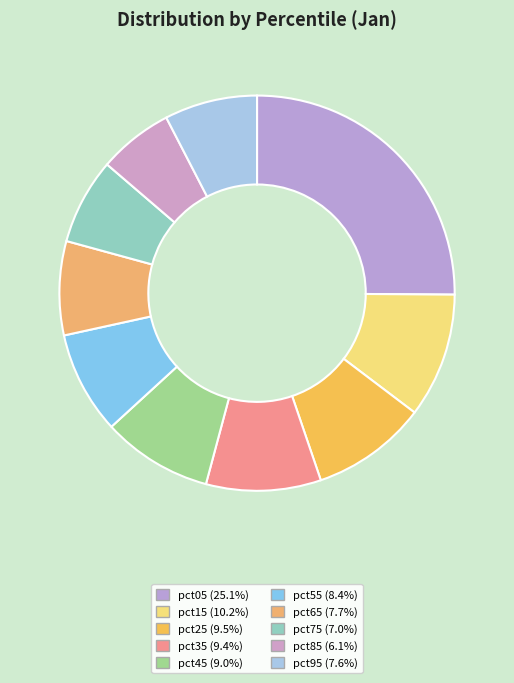

To the nearest percent, what is the difference between the largest and smallest slice percentages?

19%